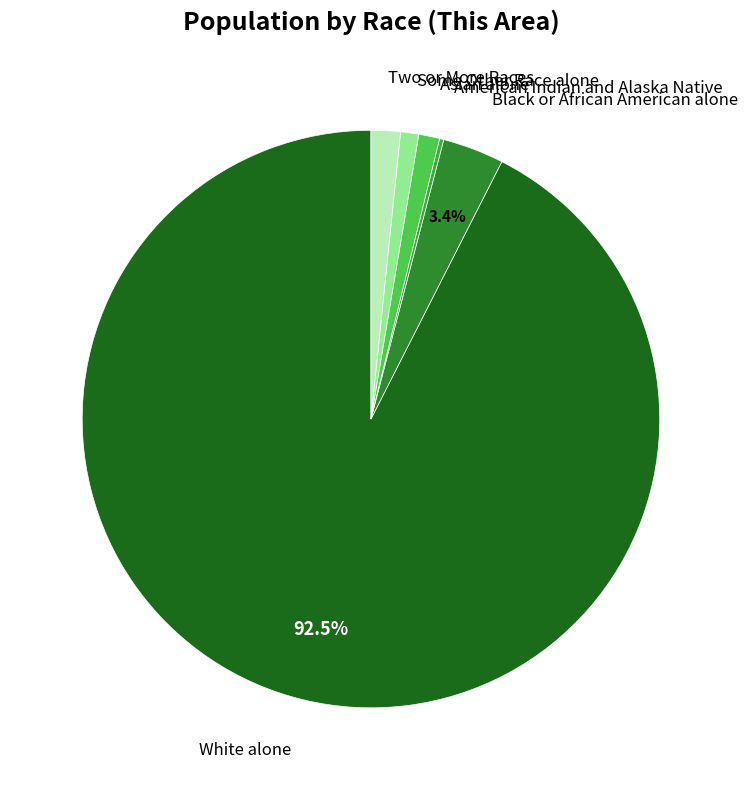

To the nearest percent, what is the combined percentage of White alone and Asian alone?

94%